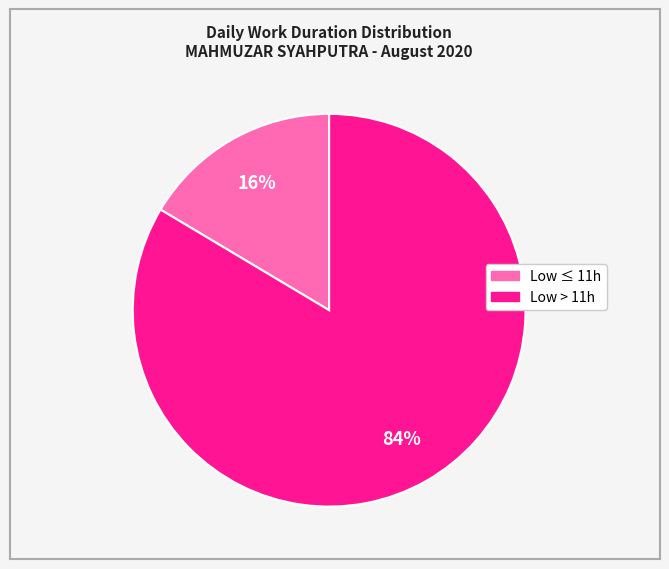

To the nearest percent, what is the average slice percentage?

50%